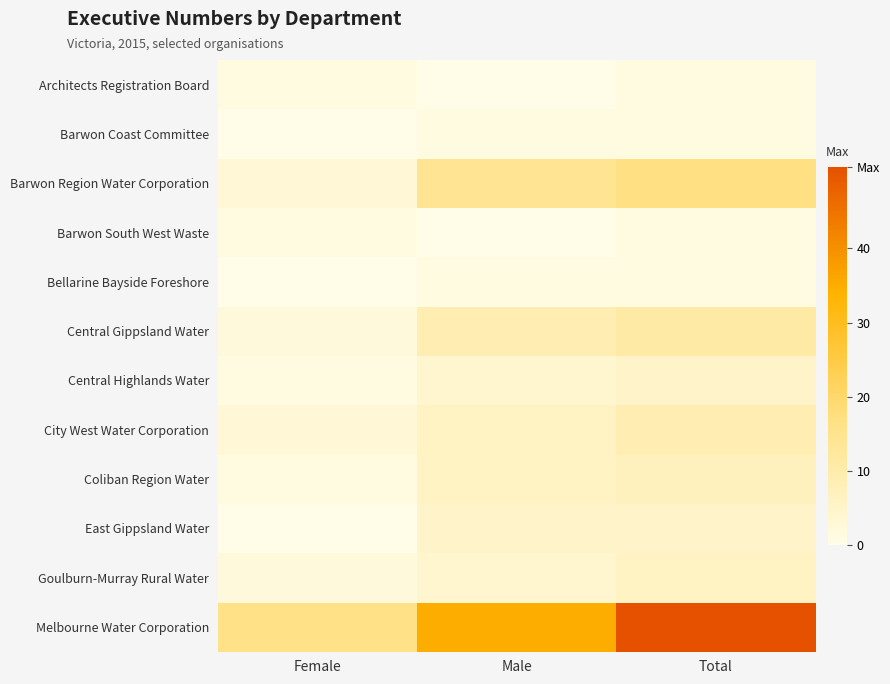

Reading left to right, transcribe all the data shown in this chart.

Architects Registration Board: Female=1	Male=0	Total=1
Barwon Coast Committee: Female=0	Male=1	Total=1
Barwon Region Water Corporation: Female=3	Male=14	Total=17
Barwon South West Waste: Female=1	Male=0	Total=1
Bellarine Bayside Foreshore: Female=0	Male=1	Total=1
Central Gippsland Water: Female=2	Male=9	Total=11
Central Highlands Water: Female=1	Male=4	Total=5
City West Water Corporation: Female=3	Male=6	Total=9
Coliban Region Water: Female=1	Male=6	Total=7
East Gippsland Water: Female=0	Male=5	Total=5
Goulburn-Murray Rural Water: Female=2	Male=4	Total=6
Melbourne Water Corporation: Female=16	Male=35	Total=51